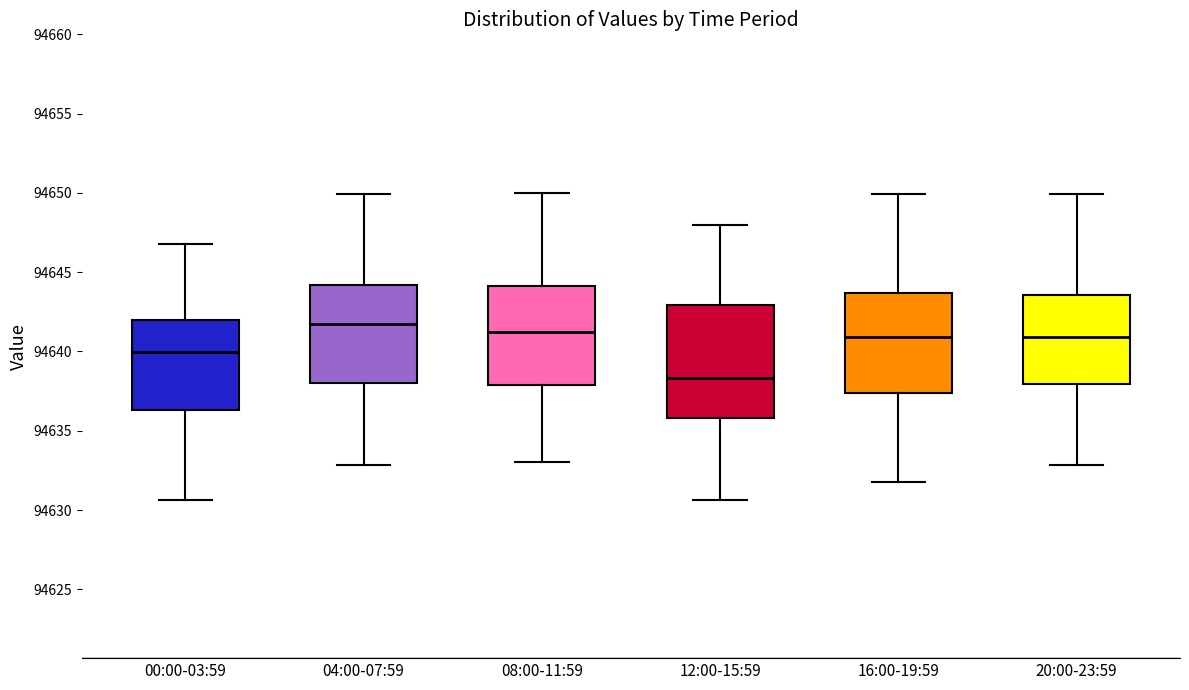

Which box is the tallest, from its lower edge to its upper edge?

12:00-15:59